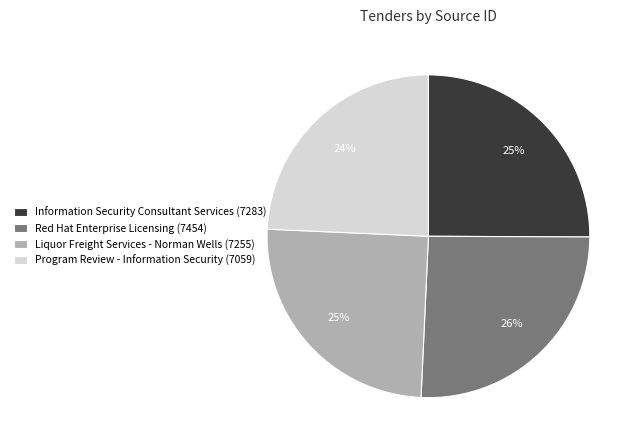

Between Information Security Consultant Services (7283) and Program Review - Information Security (7059), which is larger?

Information Security Consultant Services (7283)